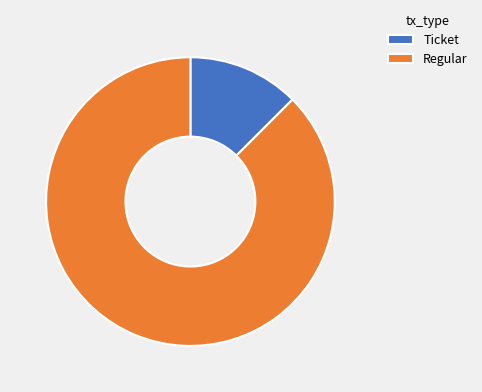

Between Ticket and Regular, which is larger?

Regular